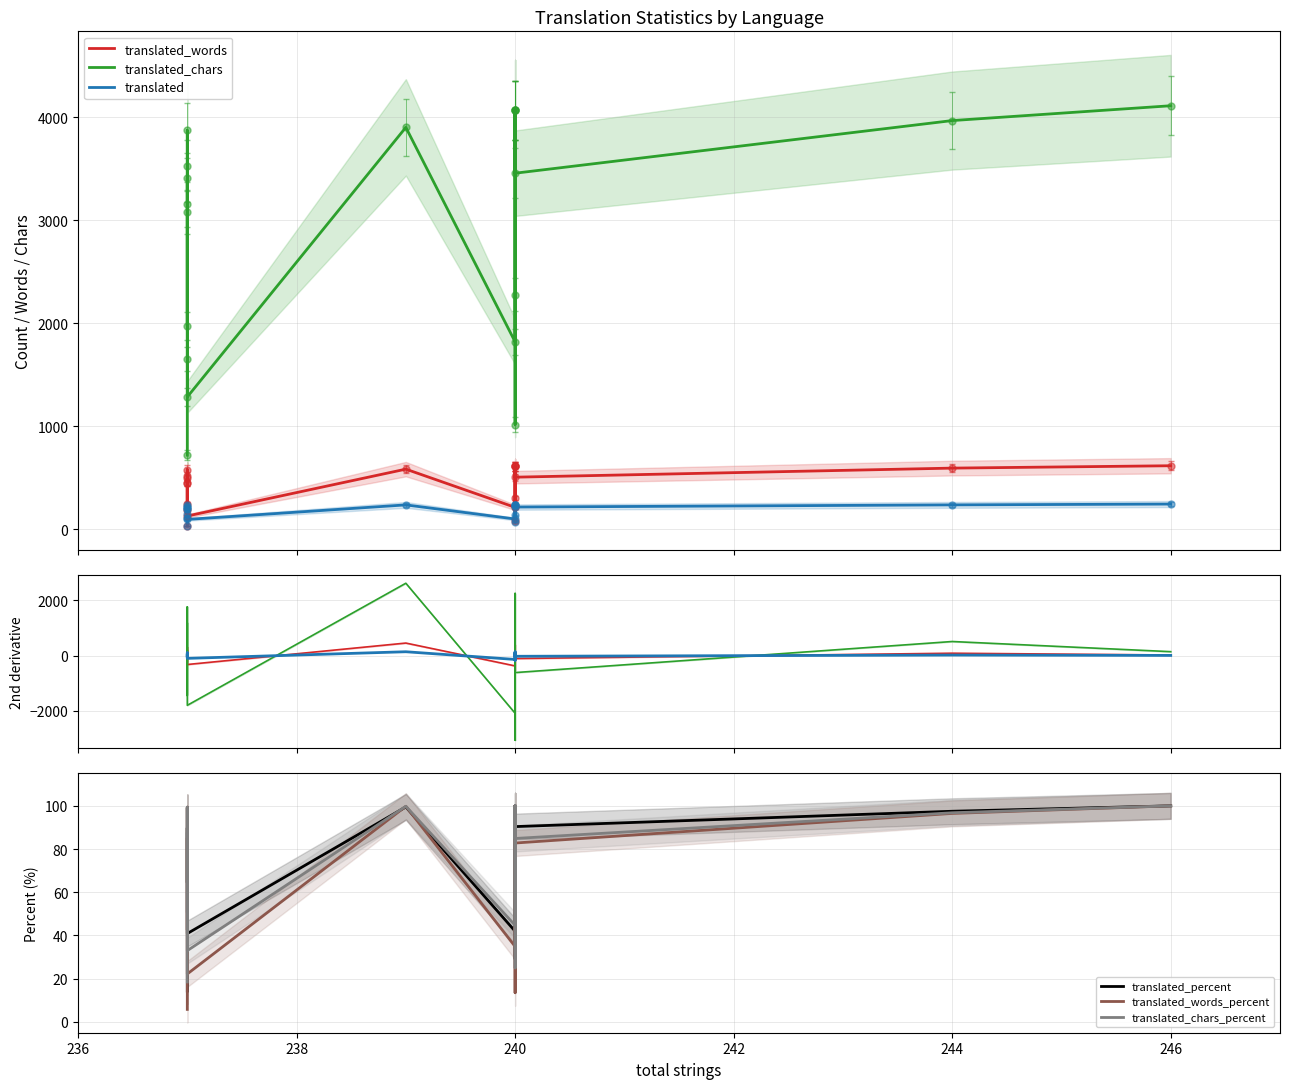

Rank the series at Italian from lowest to highest value.

translated_percent, translated_words_percent, translated_chars_percent, translated, translated_words, translated_chars